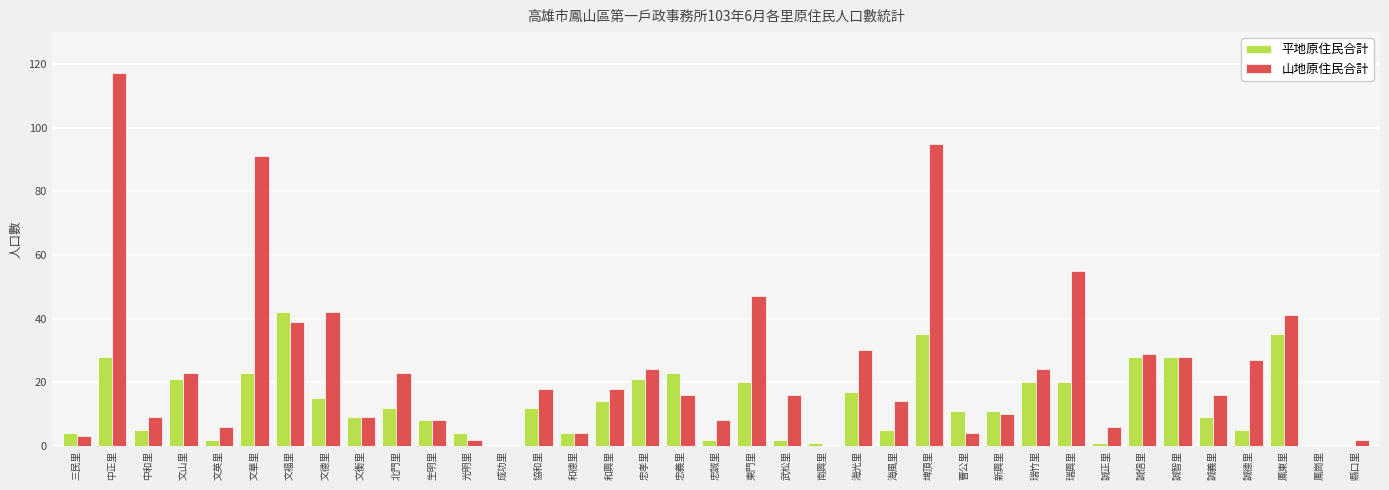

Count the number of data series in this chart.

2